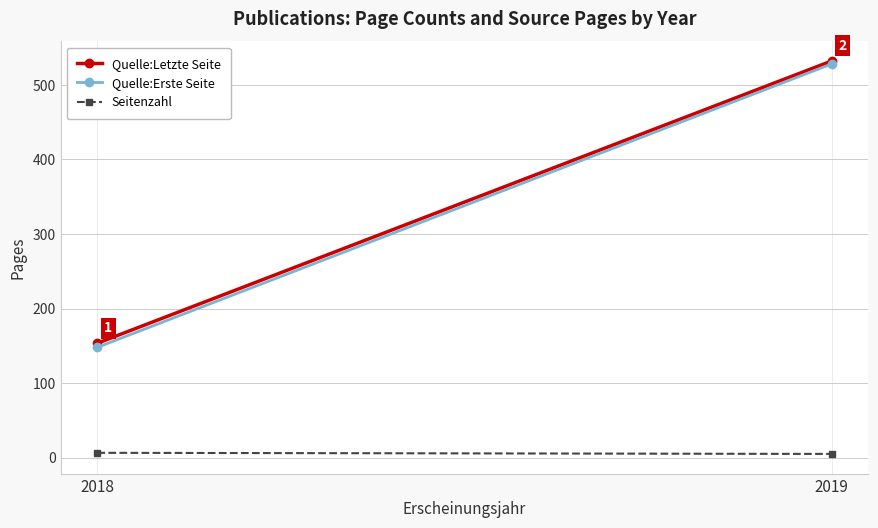

The Quelle:Letzte Seite series shows 153.5 at 2018. True or false?

True